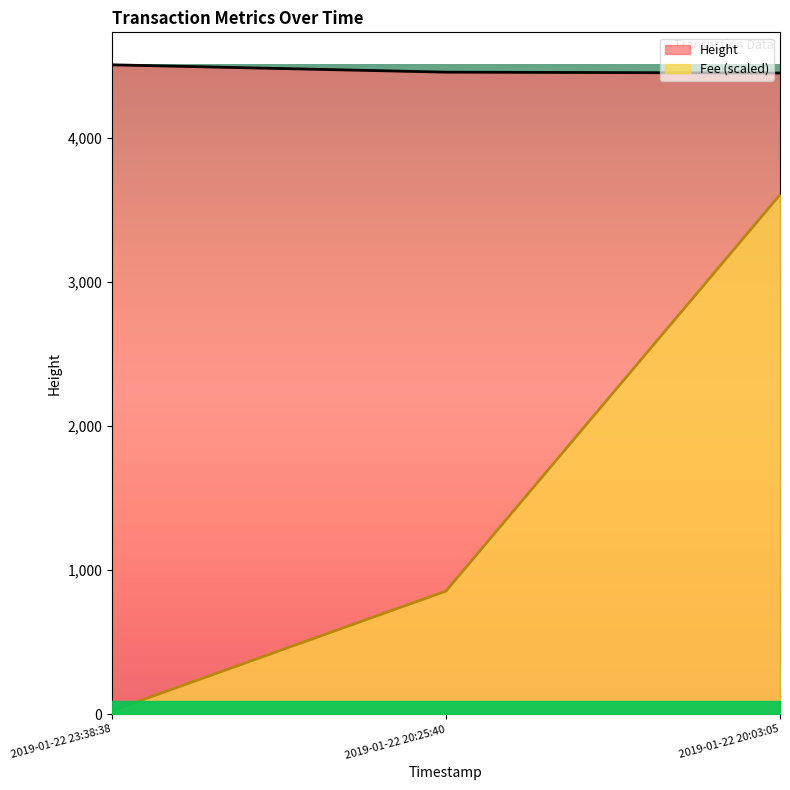

What is the difference between the maximum and minimum values in the Fee series?

3581.4